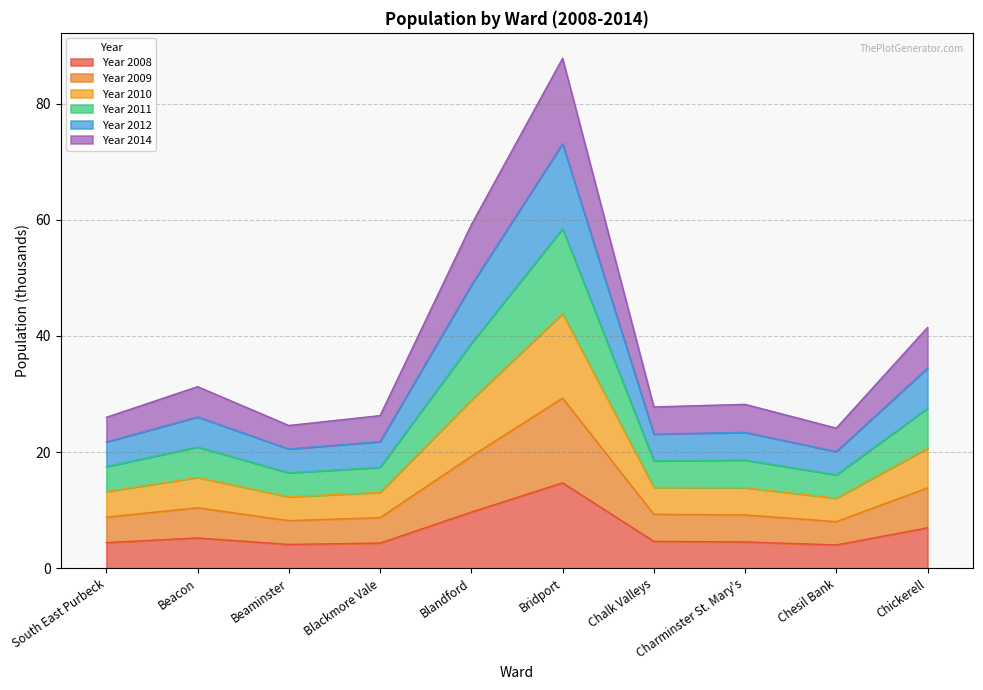

What is the sum of all Year 2008 values?

62.5